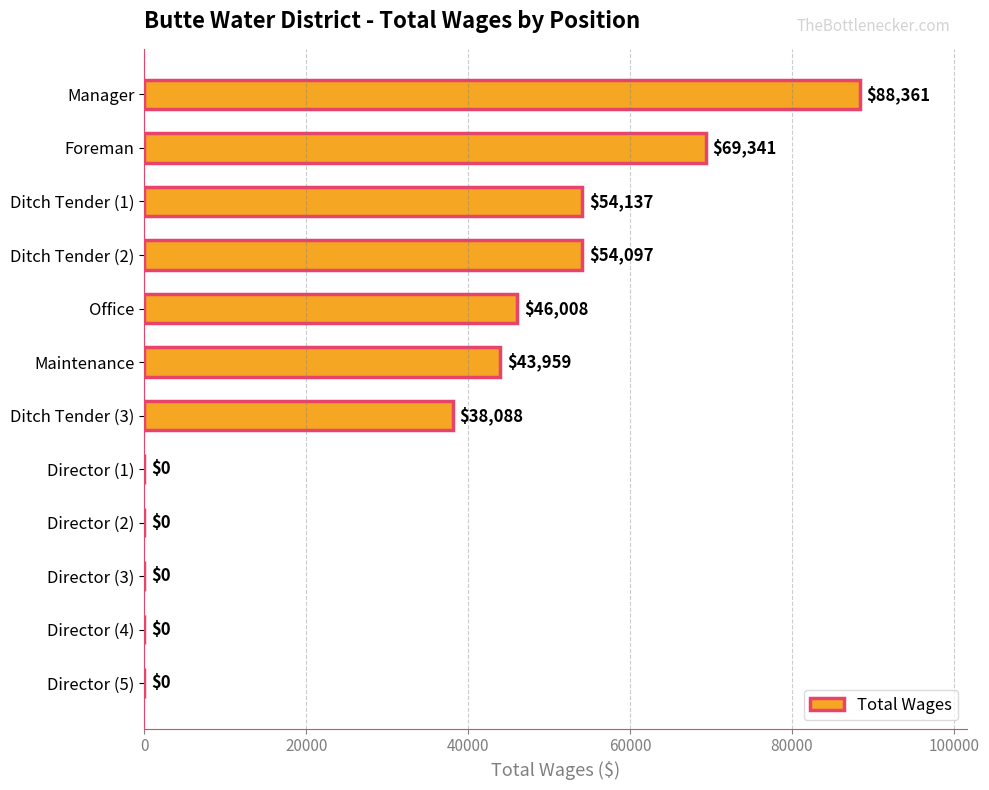

The chart shows a value of 47057 at Director (2). True or false?

False